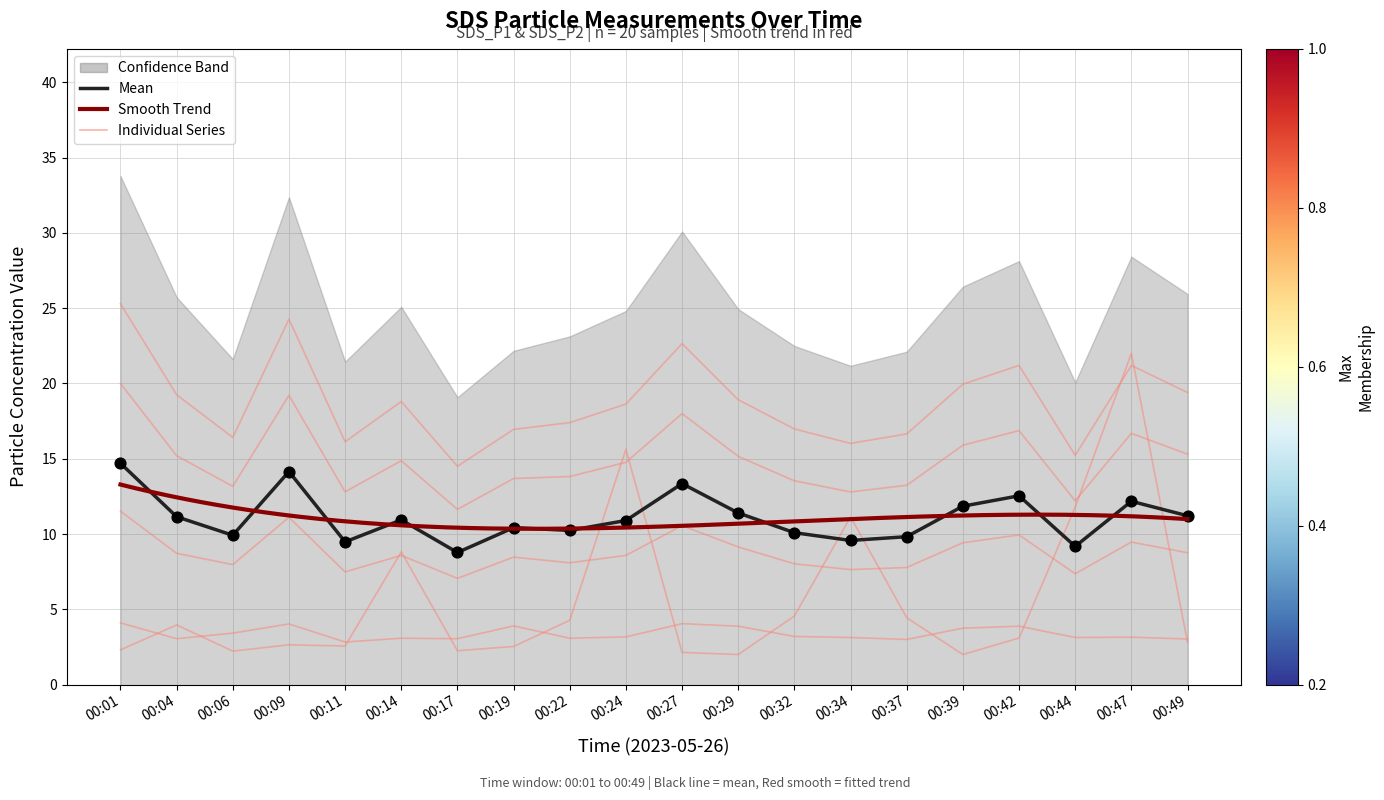

At how many categories does at least one series exceed 18?

11